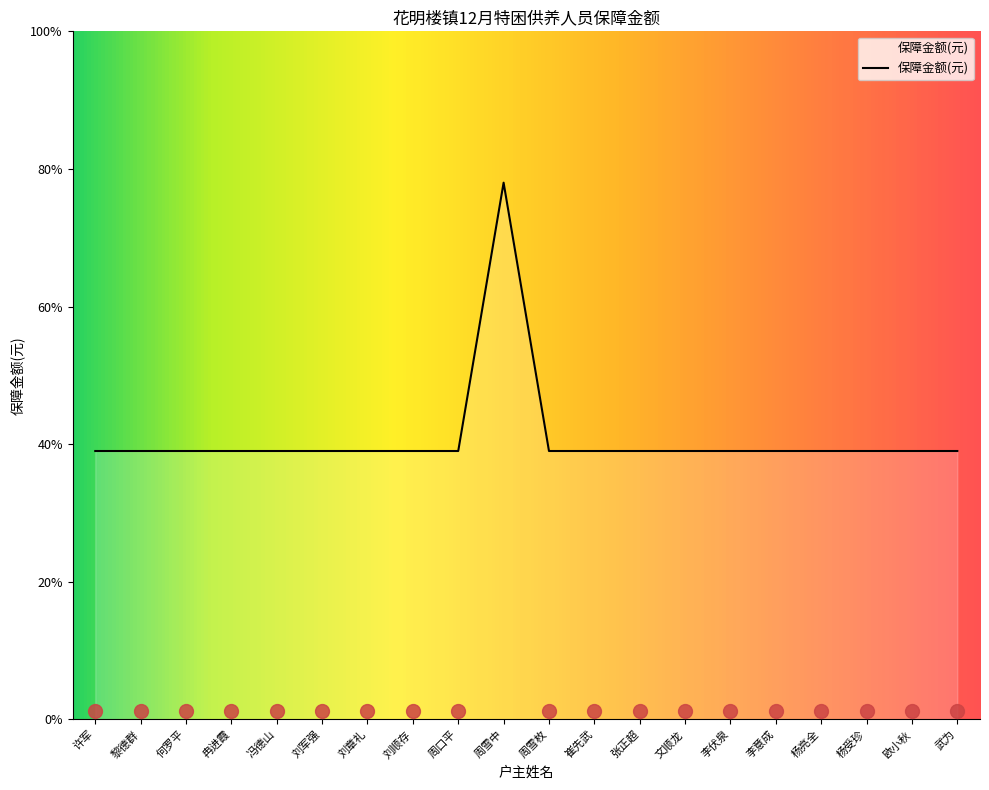

True or false: the data shows 1644 at 杨受珍.

False